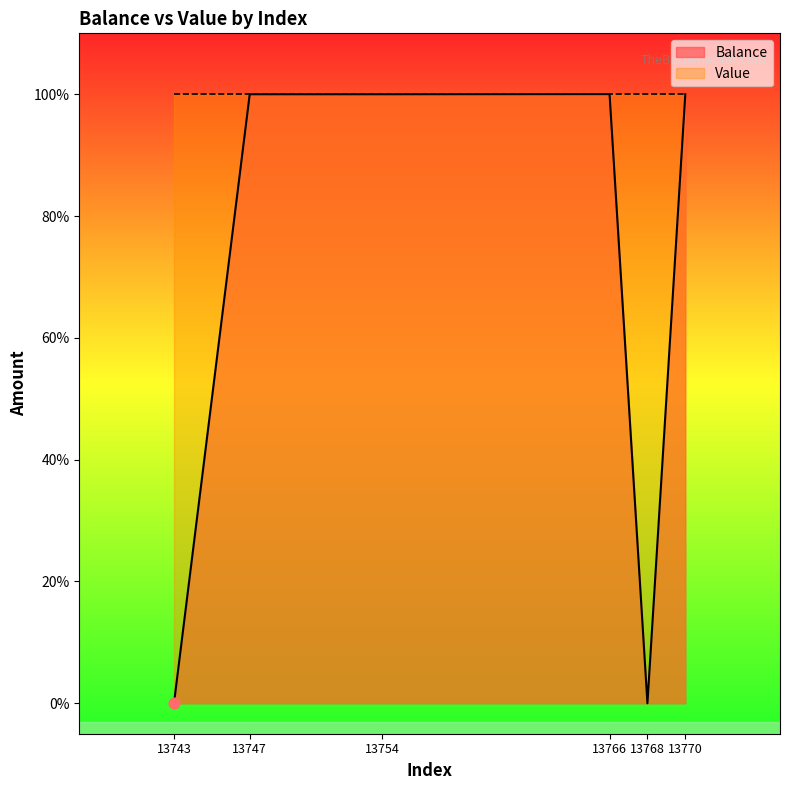

What is the total value across all series at 13770?

2000.0